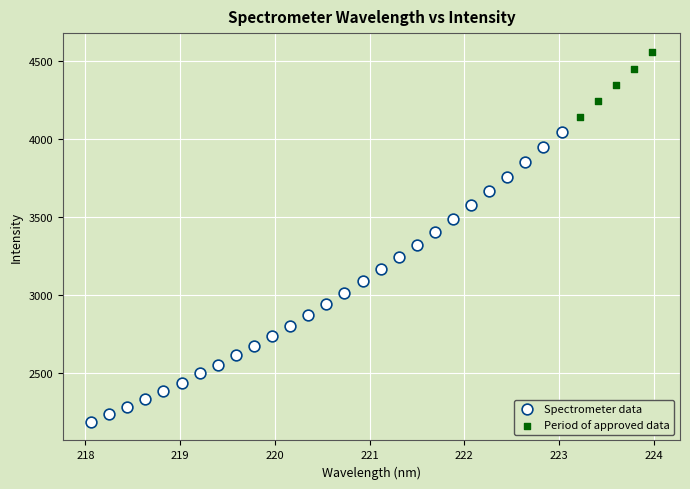

Which series reaches the maximum Y coordinate?

Period of approved data